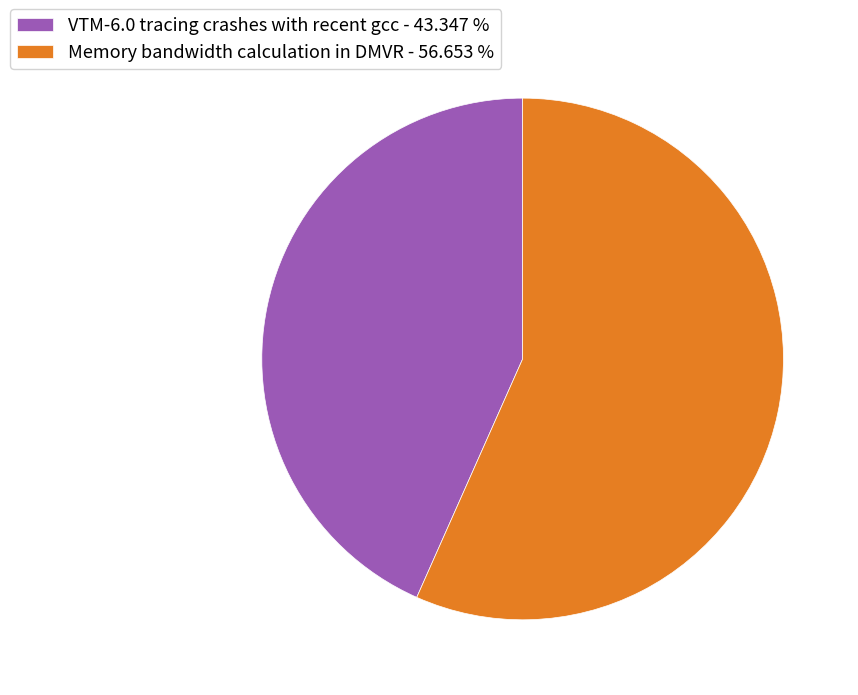

Which has a higher value, Memory bandwidth calculation in DMVR or VTM-6.0 tracing crashes with recent gcc?

Memory bandwidth calculation in DMVR